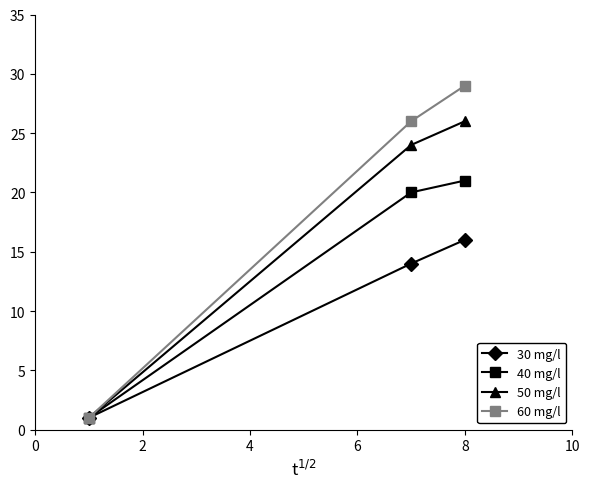

Is this an area chart (filled region under the line)?

No